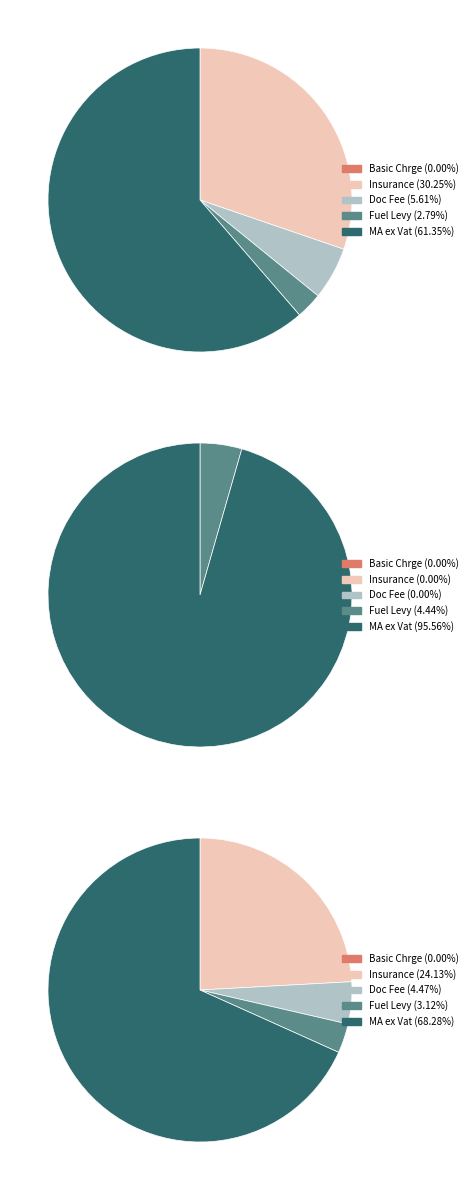

The Insurance slice represents 6% of the pie. True or false?

False